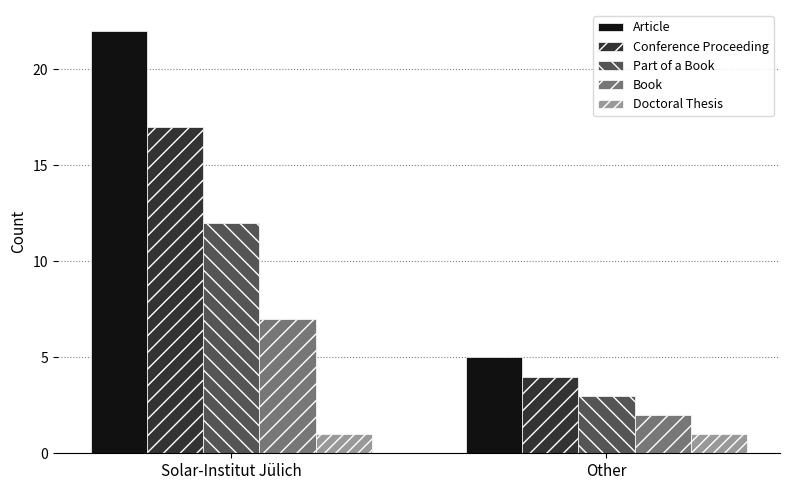

What are all the series names shown in the legend?

Article, Conference Proceeding, Part of a Book, Book, Doctoral Thesis